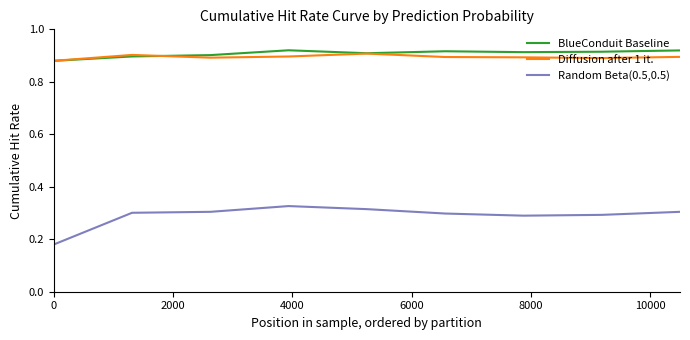

True or false: BlueConduit Baseline and Random Beta(0.5,0.5) cross at least once.

False